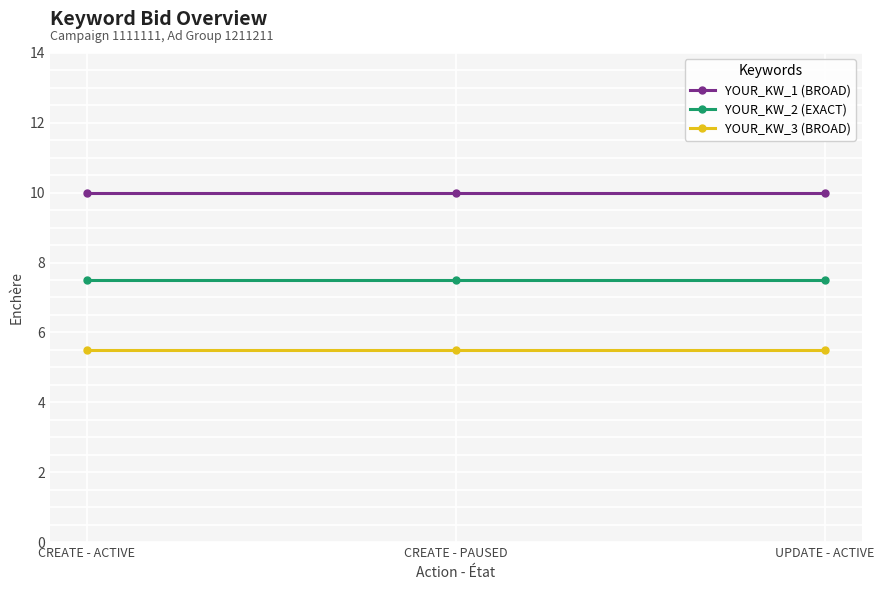

Is it true that YOUR_KW_1 (BROAD) equals 10.0 at CREATE - PAUSED?

True